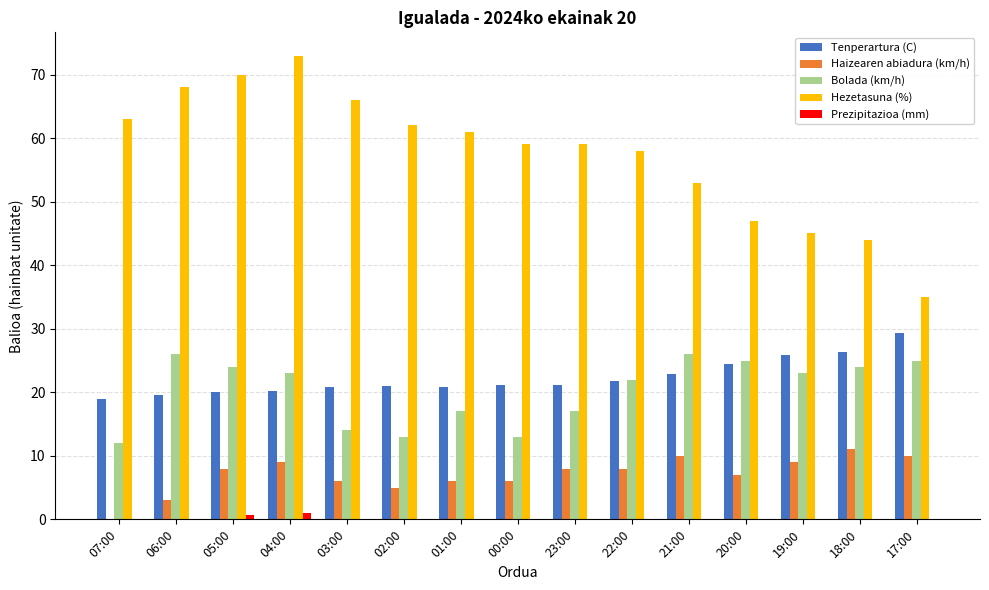

What is the approximate value of Tenperartura (C) at 02:00?

21.0